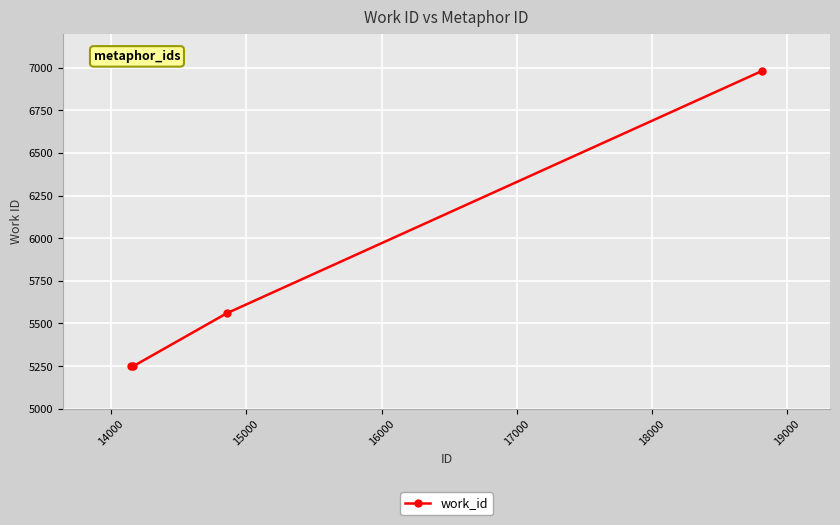

What is the value of the 1st point from the left?

5250